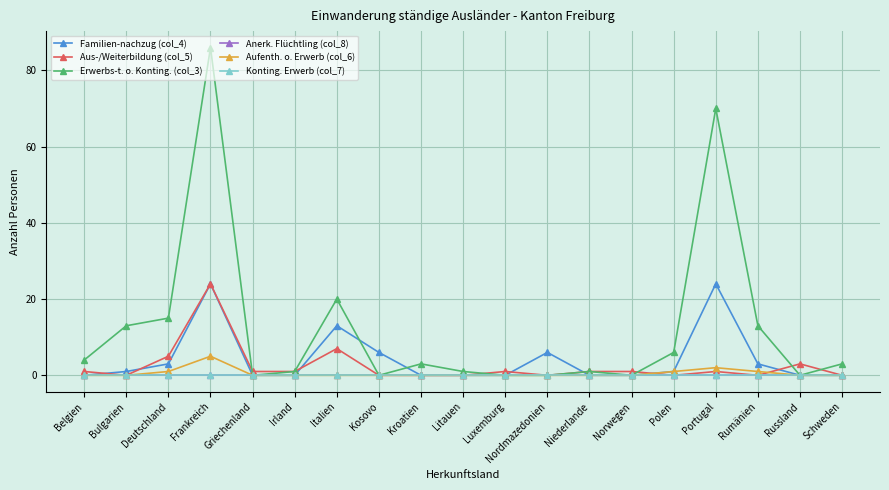

True or false: Anerk. Flüchtling (col_8) and Aus-/Weiterbildung (col_5) cross at least once.

False